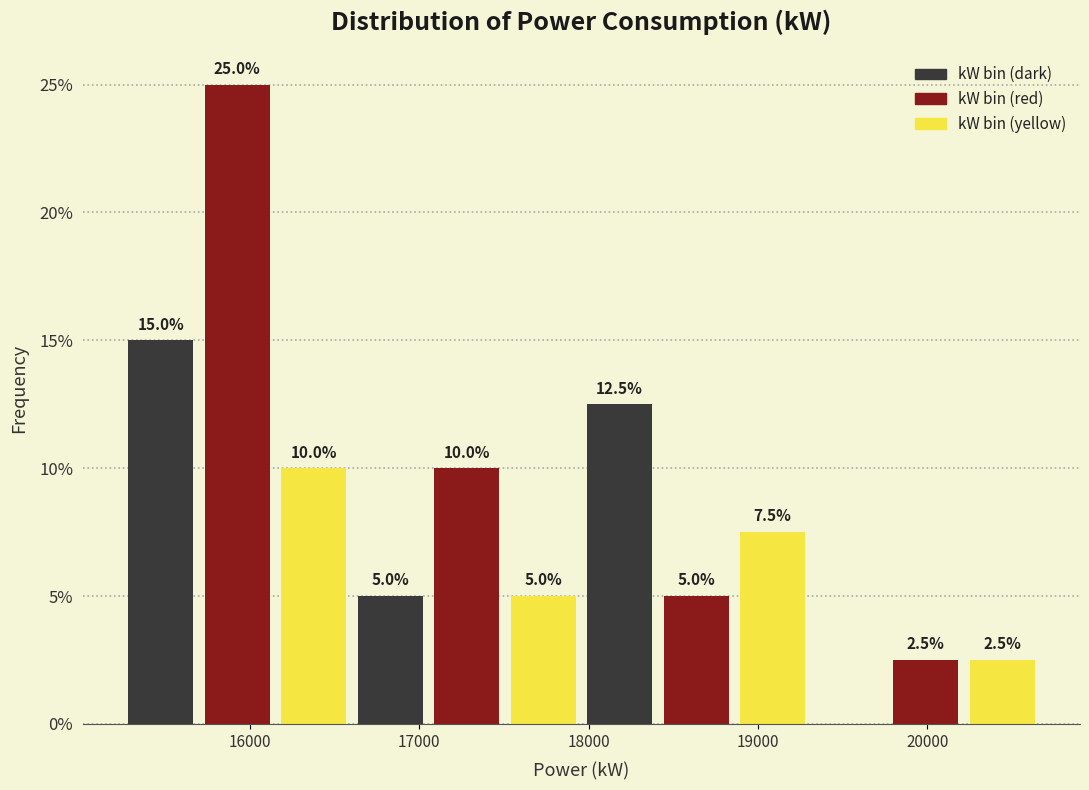

Which range on the x-axis has the tallest bar?

15700 to 16200